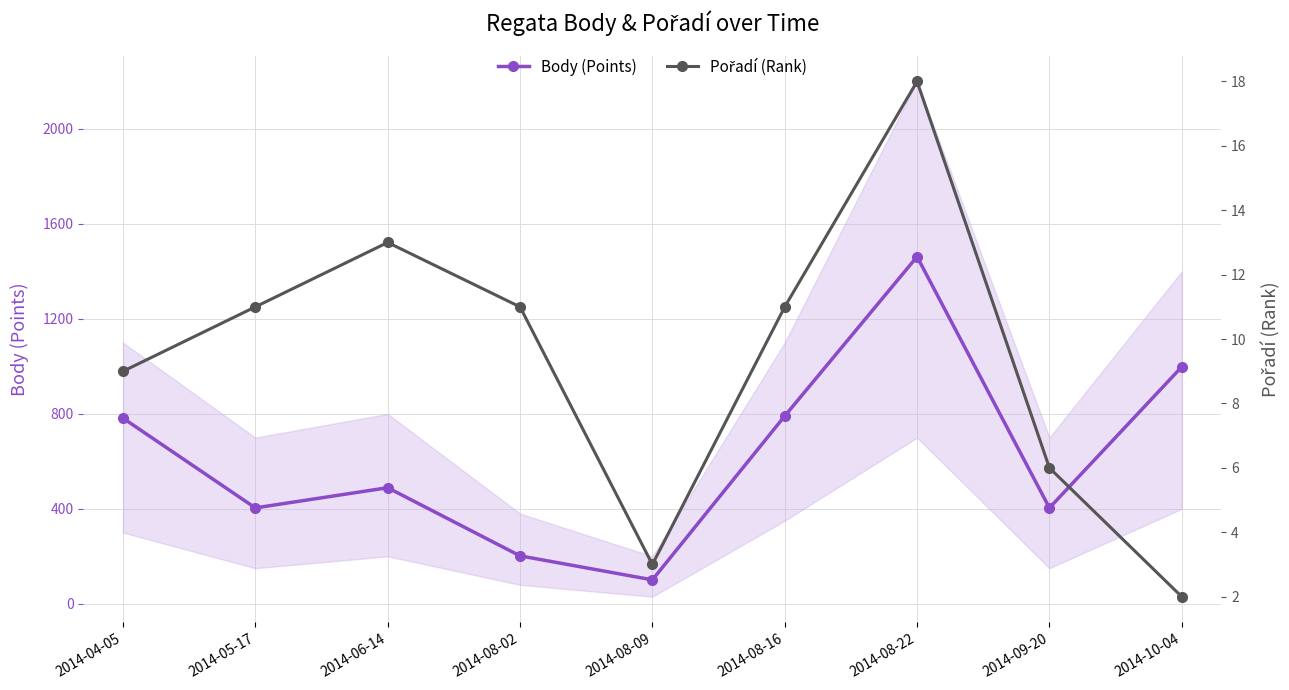

In Pořadí (Rank), how many points are lower than both neighbors (excluding endpoints)?

1